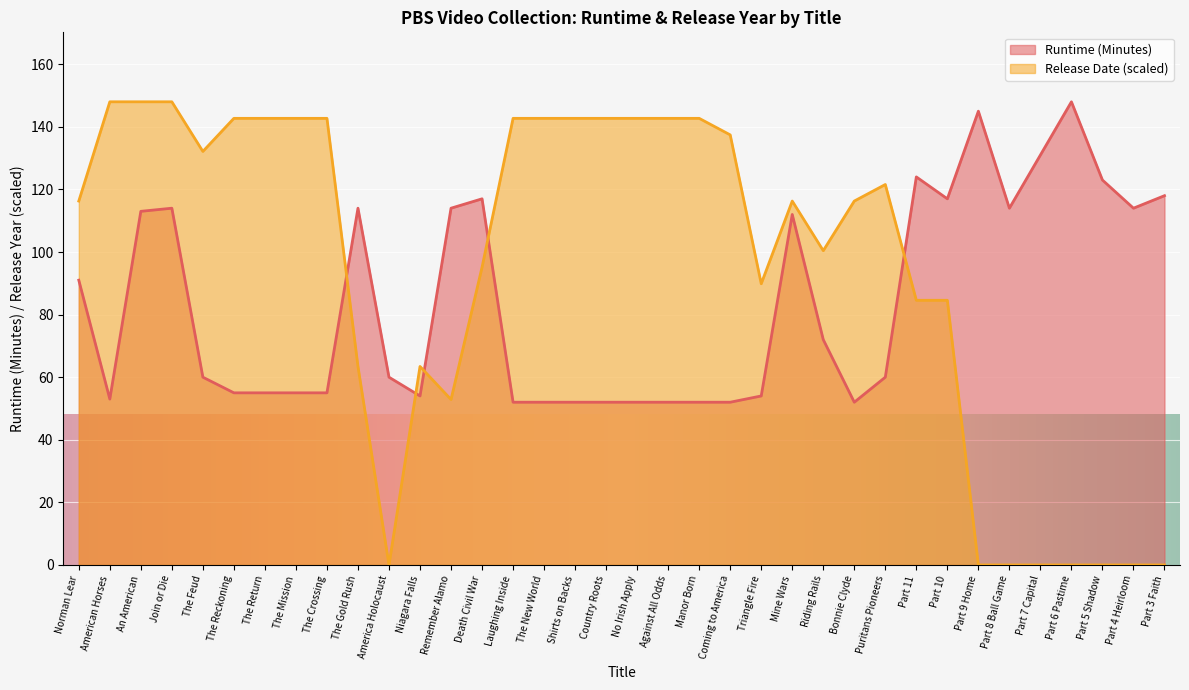

Reading right to left, list all the values displayed in this chart.

Runtime (Minutes): Part 3 Faith=118.0	Part 4 Heirloom=114.0	Part 5 Shadow=123.0	Part 6 Pastime=148.0	Part 7 Capital=131.0	Part 8 Ball Game=114.0	Part 9 Home=145.0	Part 10=117.0	Part 11=124.0	Puritans Pioneers=60.0	Bonnie Clyde=52.0	Riding Rails=72.0	Mine Wars=112.0	Triangle Fire=54.0	Coming to America=52.0	Manor Born=52.0	Against All Odds=52.0	No Irish Apply=52.0	Country Roots=52.0	Shirts on Backs=52.0	The New World=52.0	Laughing Inside=52.0	Death Civil War=117.0	Remember Alamo=114.0	Niagara Falls=54.0	America Holocaust=60.0	The Gold Rush=114.0	The Crossing=55.0	The Mission=55.0	The Return=55.0	The Reckoning=55.0	The Feud=60.0	Join or Die=114.0	An American=113.0	American Horses=53.0	Norman Lear=91.0
Release Date: Part 3 Faith=0.0	Part 4 Heirloom=0.0	Part 5 Shadow=0.0	Part 6 Pastime=0.0	Part 7 Capital=0.0	Part 8 Ball Game=0.0	Part 9 Home=0.0	Part 10=84.6	Part 11=84.6	Puritans Pioneers=121.6	Bonnie Clyde=116.3	Riding Rails=100.4	Mine Wars=116.3	Triangle Fire=89.9	Coming to America=137.4	Manor Born=142.7	Against All Odds=142.7	No Irish Apply=142.7	Country Roots=142.7	Shirts on Backs=142.7	The New World=142.7	Laughing Inside=142.7	Death Civil War=95.1	Remember Alamo=52.9	Niagara Falls=63.4	America Holocaust=0.0	The Gold Rush=63.4	The Crossing=142.7	The Mission=142.7	The Return=142.7	The Reckoning=142.7	The Feud=132.1	Join or Die=148.0	An American=148.0	American Horses=148.0	Norman Lear=116.3